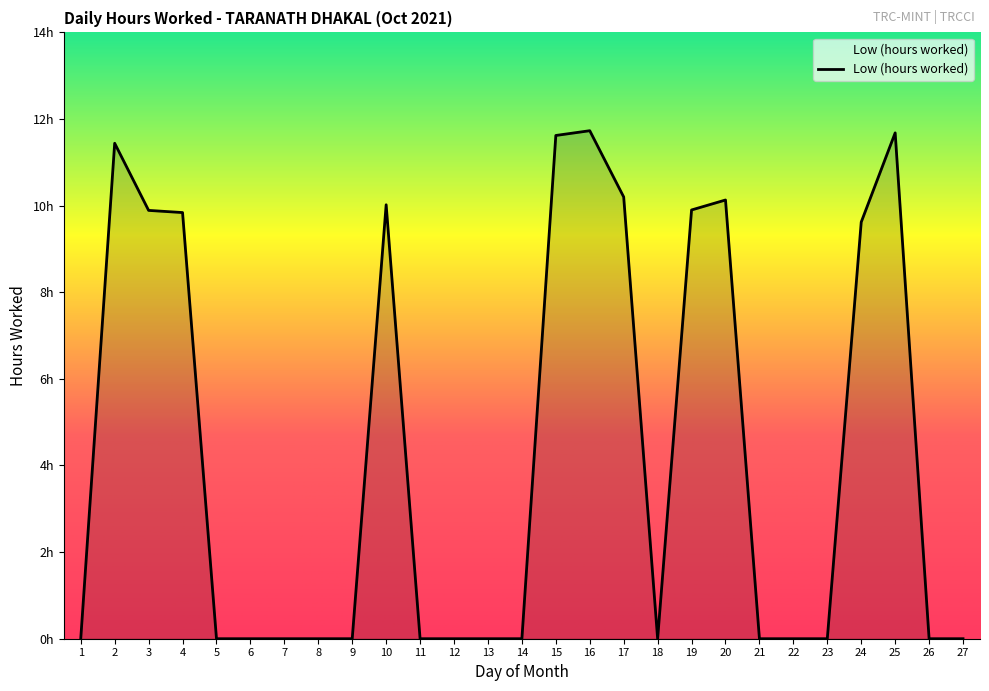

Reading left to right, transcribe all the data shown in this chart.

0.0	11.4	9.9	9.8	0.0	0.0	0.0	0.0	0.0	10.0	0.0	0.0	0.0	0.0	11.6	11.7	10.2	0.0	9.9	10.1	0.0	0.0	0.0	9.6	11.7	0.0	0.0